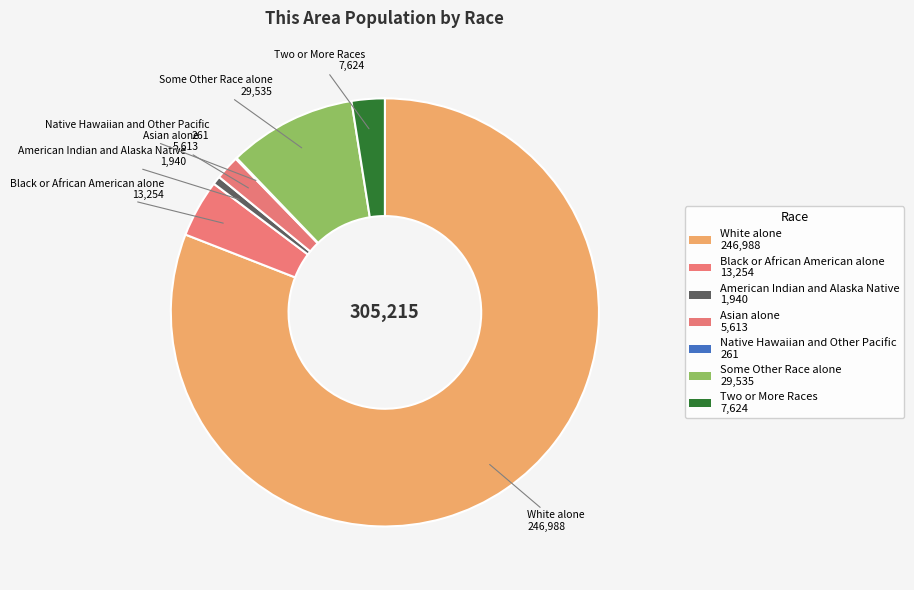

Is there a majority slice in this chart?

Yes